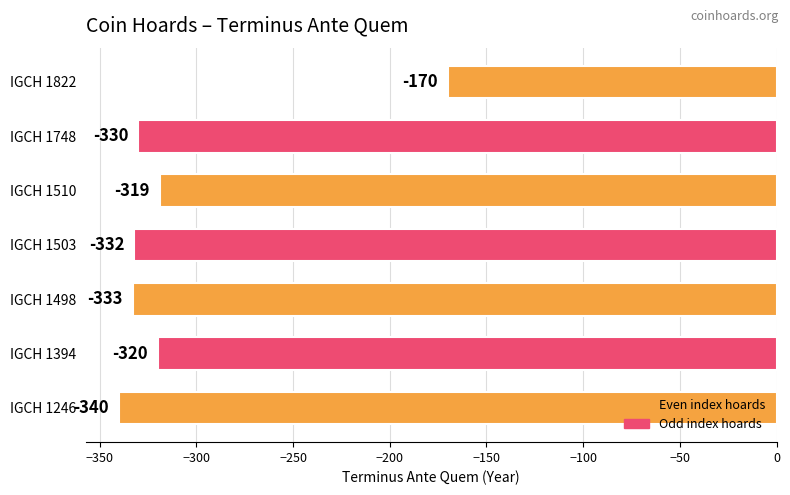

How many data points are less than -330?

3